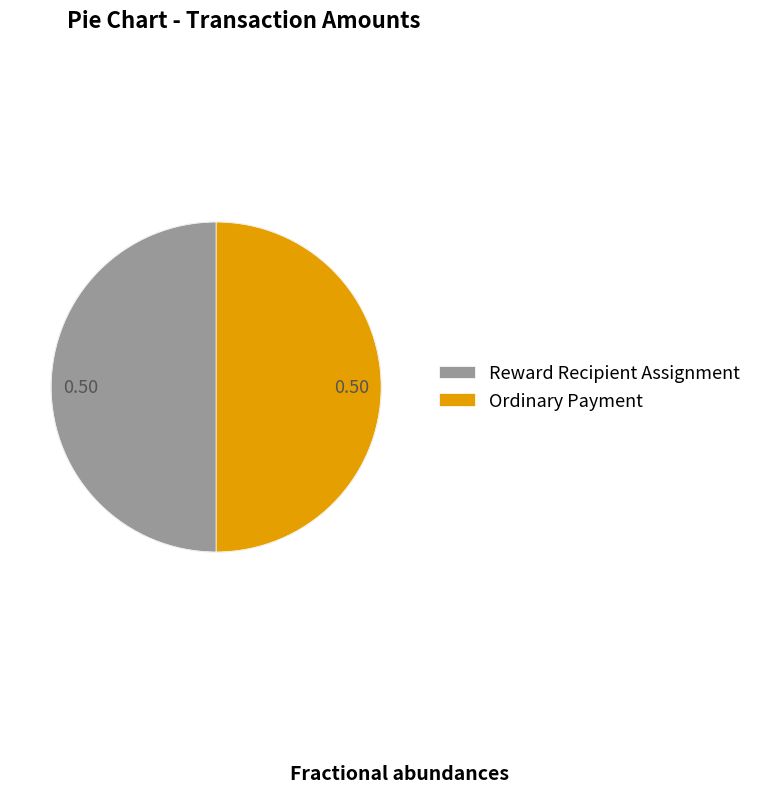

What is the ratio of the value at Reward Recipient Assignment to the value at Ordinary Payment?

1.0